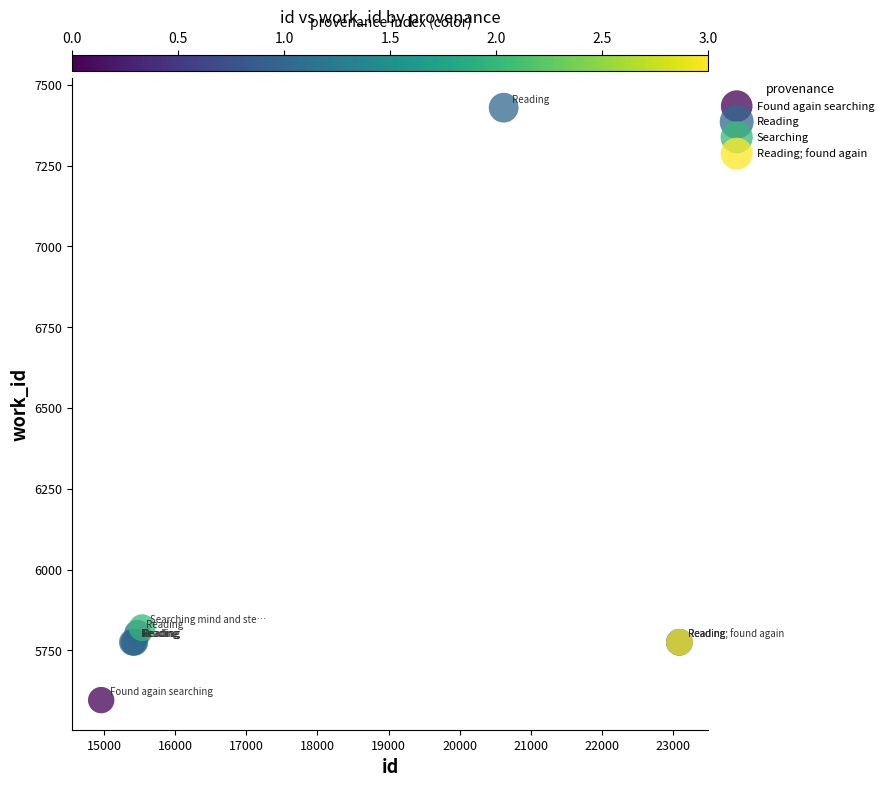

What are all the series names shown in the legend?

Found again searching, Reading, Searching, Reading; found again